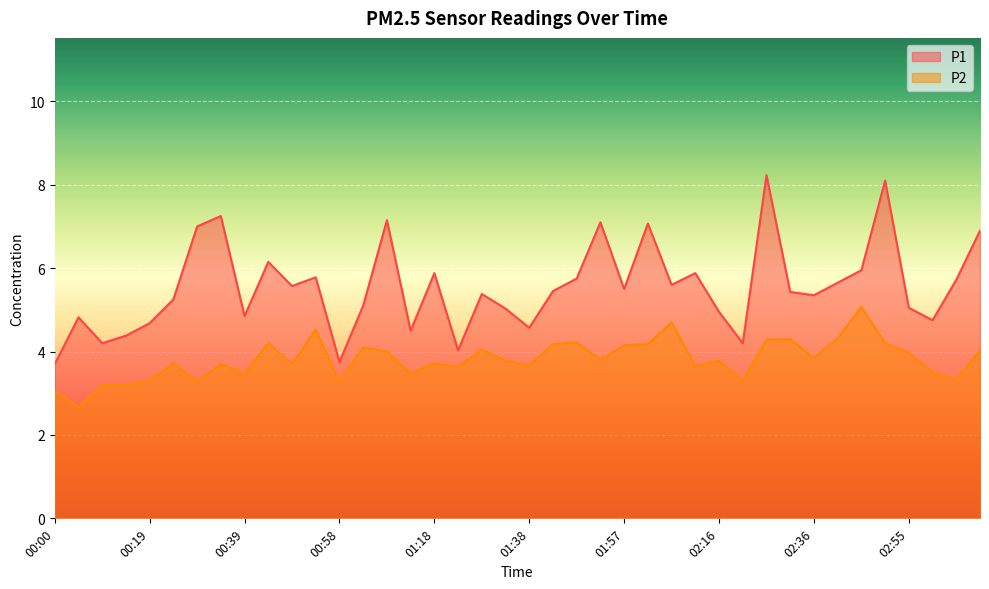

True or false: P1 has a value of 2.2 at 00:14.

False